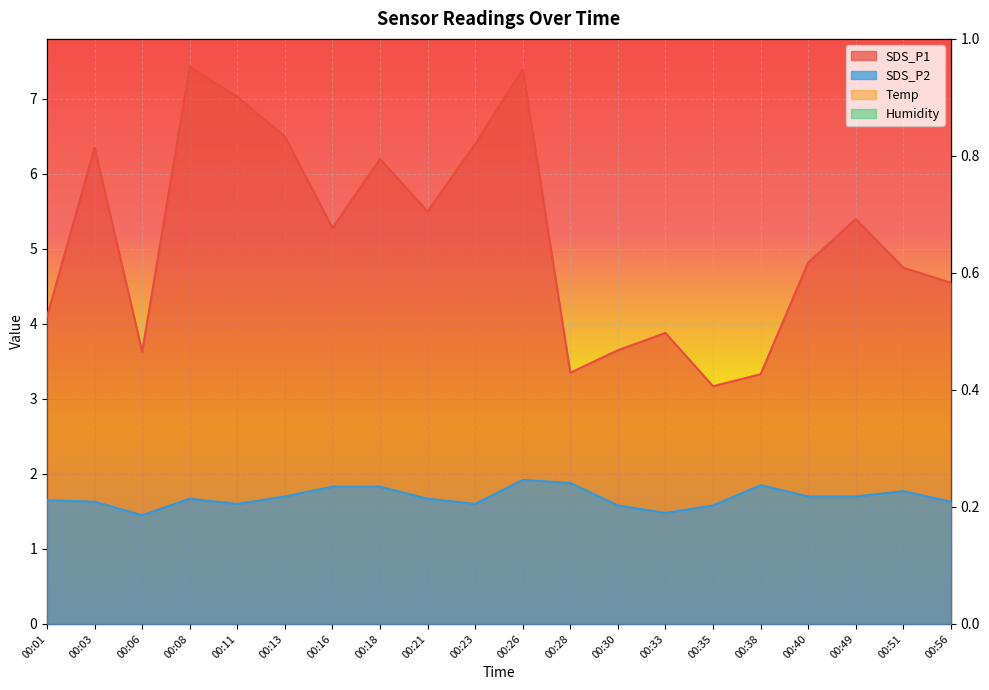

At which category does the chart reach its minimum across all series?

00:06